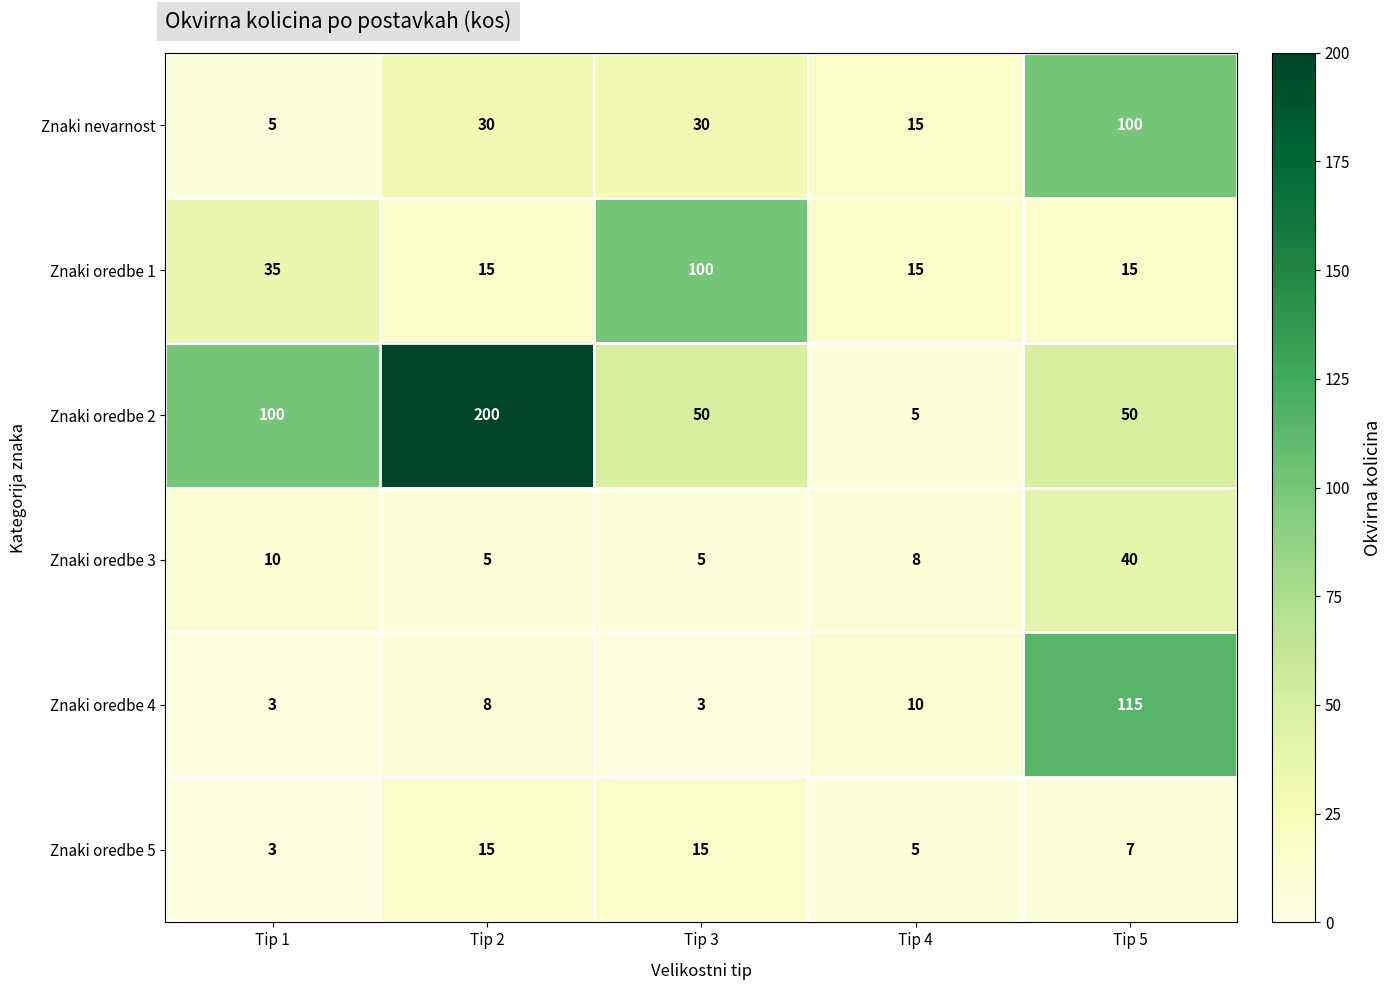

Between Tip 1 and Tip 4, which series saw the biggest shift?

Znaki oredbe 2